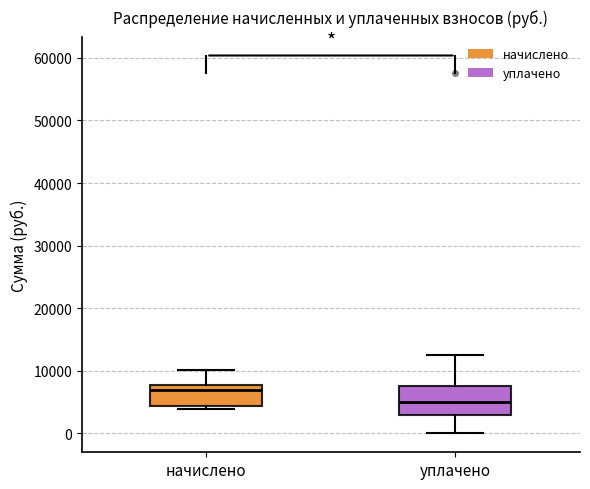

Reading left to right, read every box against the y-axis: the position of its median line, the range the box covers, and the ends of its whiskers. The values are not printed on the chart, so give them approximately, as read against the axis.

начислено: median 7000, box 4000 to 8000, whiskers 4000 (just below the box's lower edge) to 10000
уплачено: median 5000, box 3000 to 8000, whiskers 0 to 12000